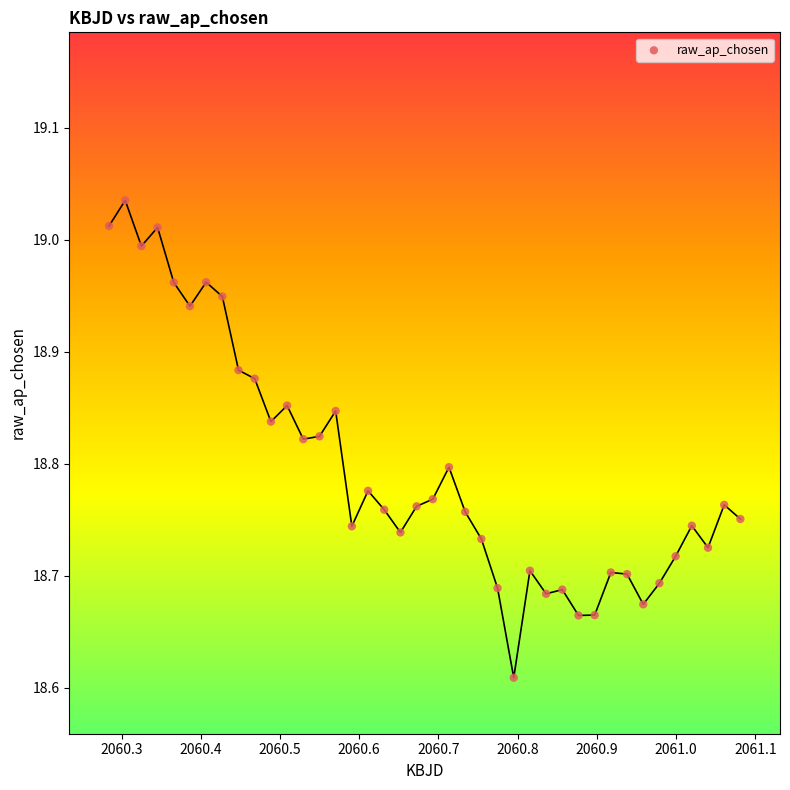

What is the range of Y values (max minus min)?

0.4